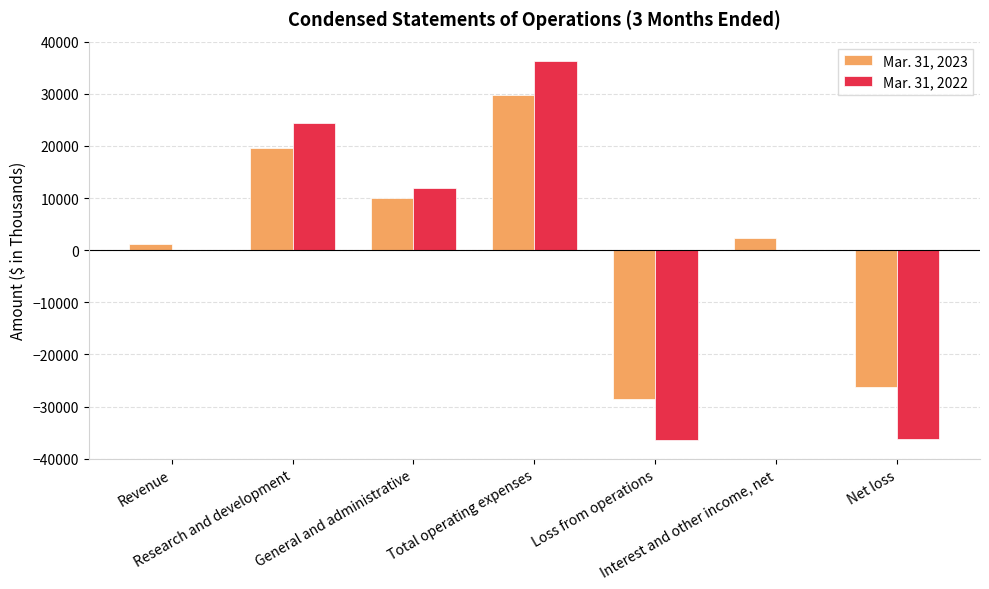

Count the number of categories in the chart.

7